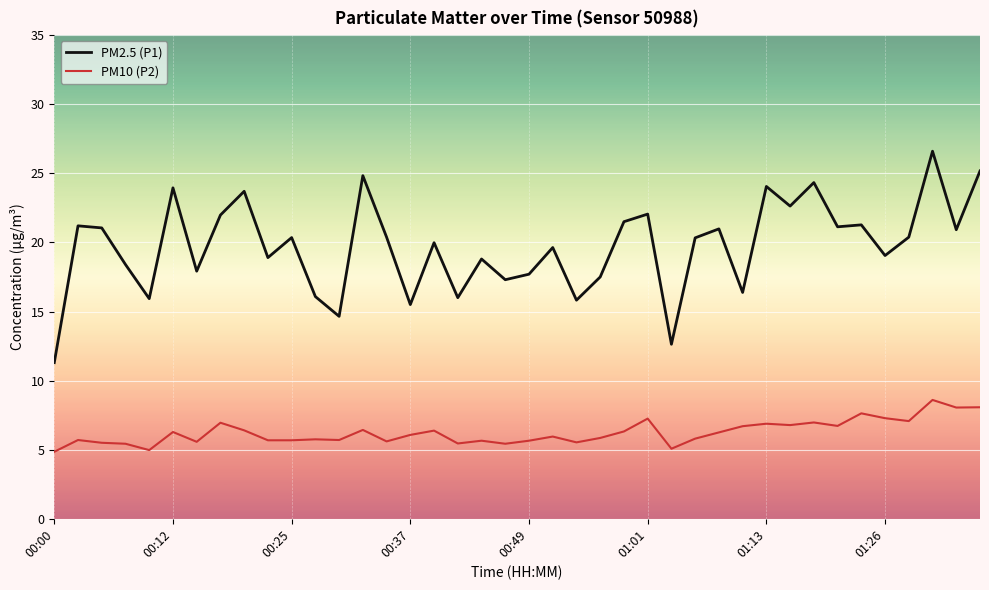

True or false: PM2.5 (P1) and PM10 (P2) cross at least once.

False